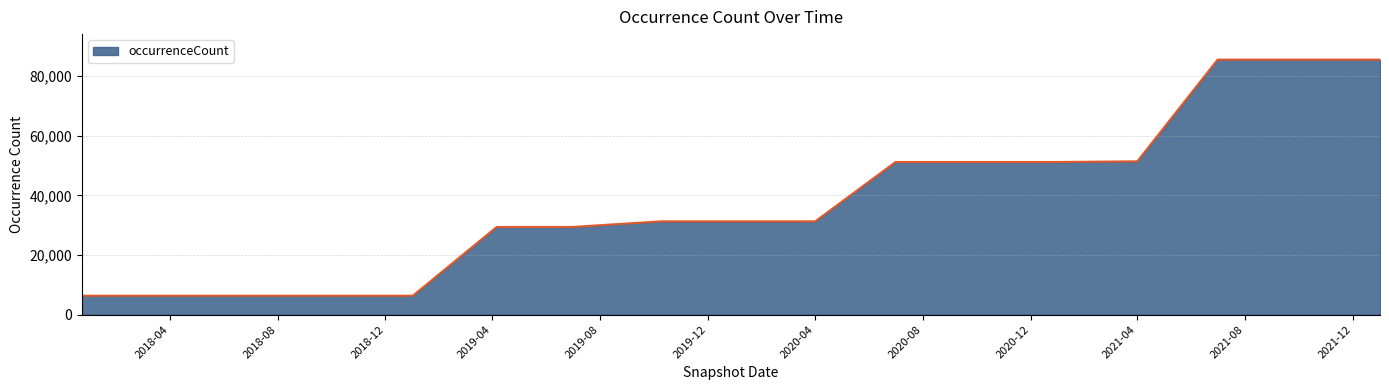

What is the greatest value displayed?

85481